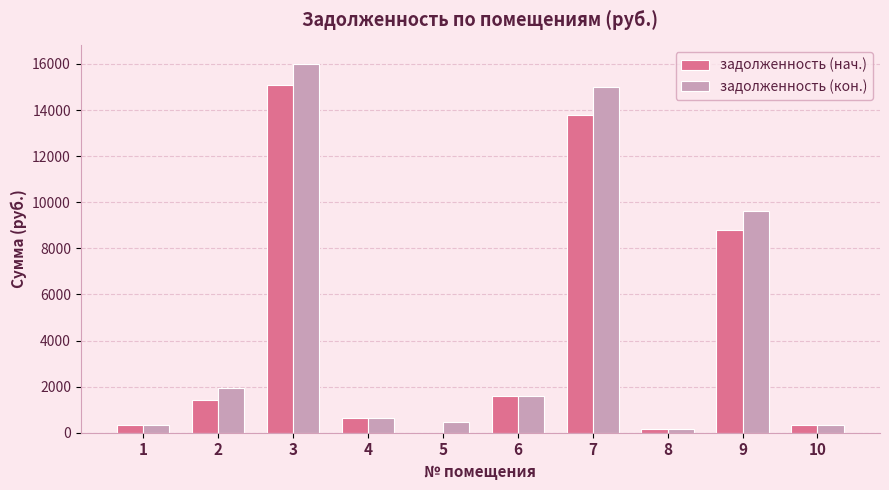

Is it true that задолженность (нач.) equals 1611.0 at 6?

True